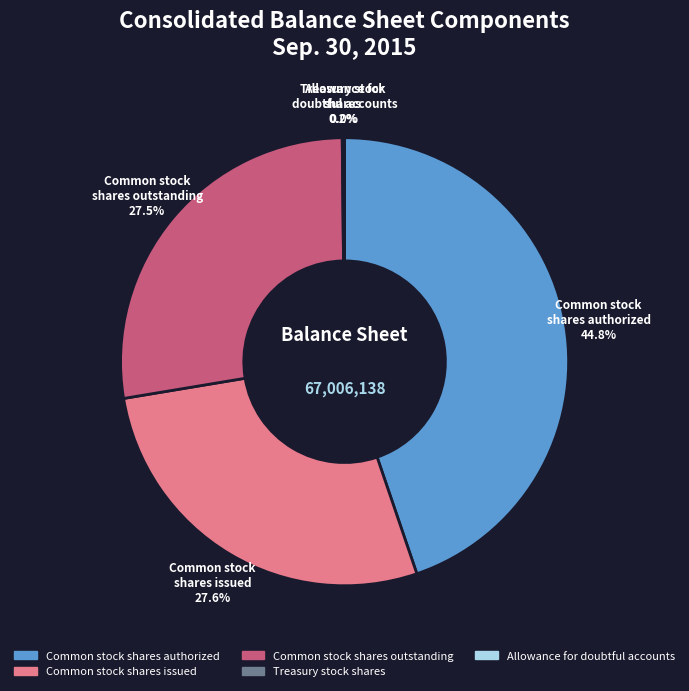

Does any single category account for the majority?

No